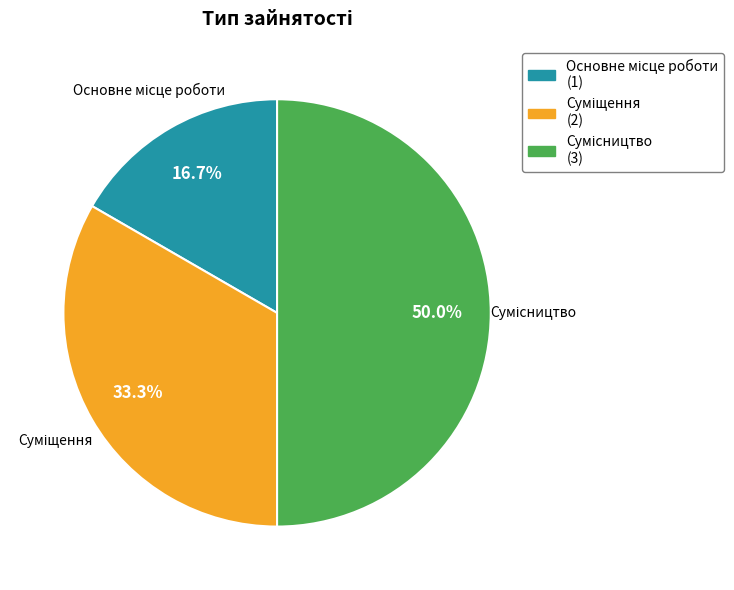

Combined, do Суміщення and Основне місце роботи account for over 50%?

No